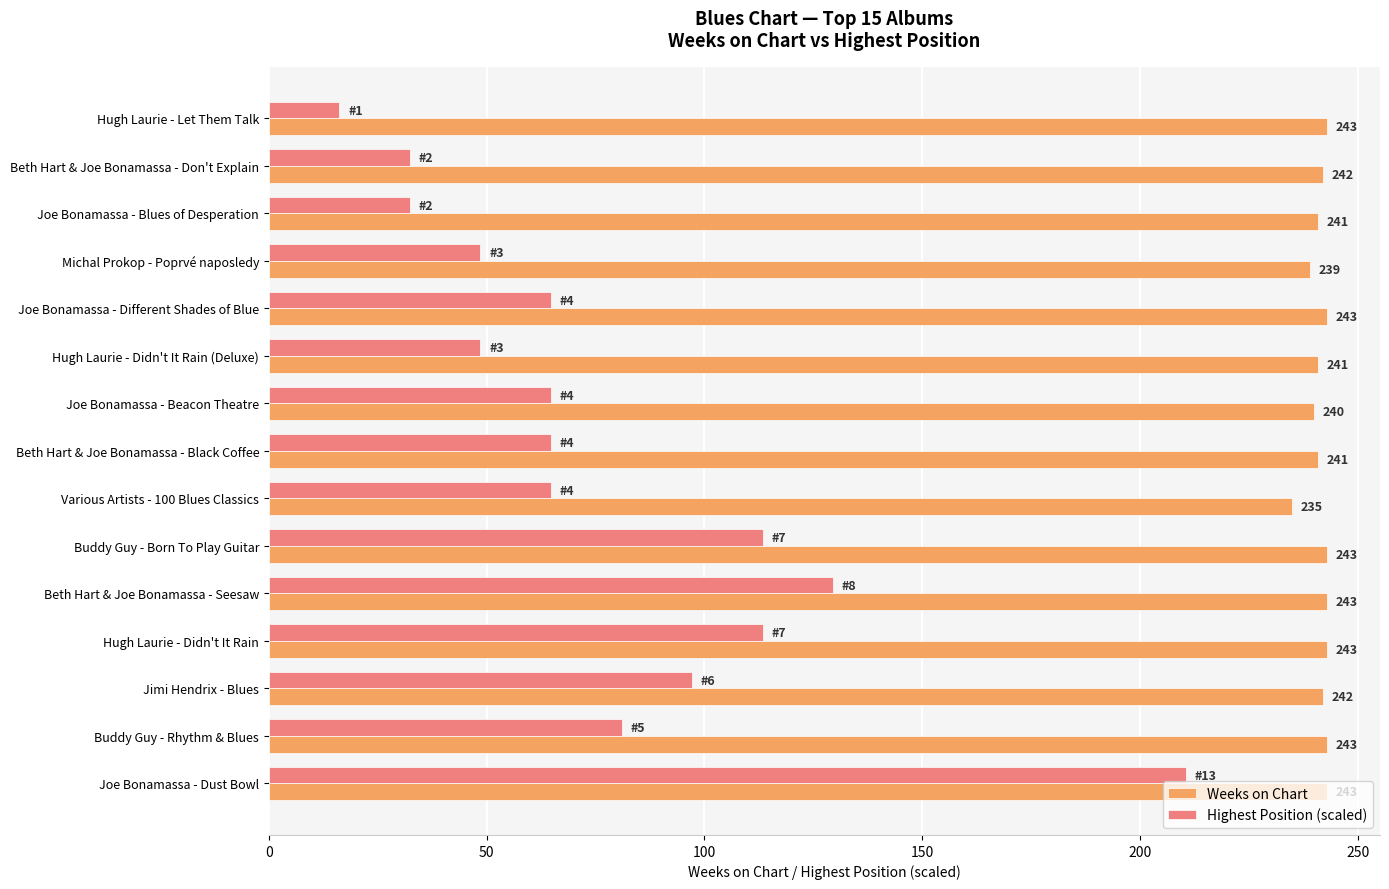

What is the average value of the Weeks on Chart series?

241.5